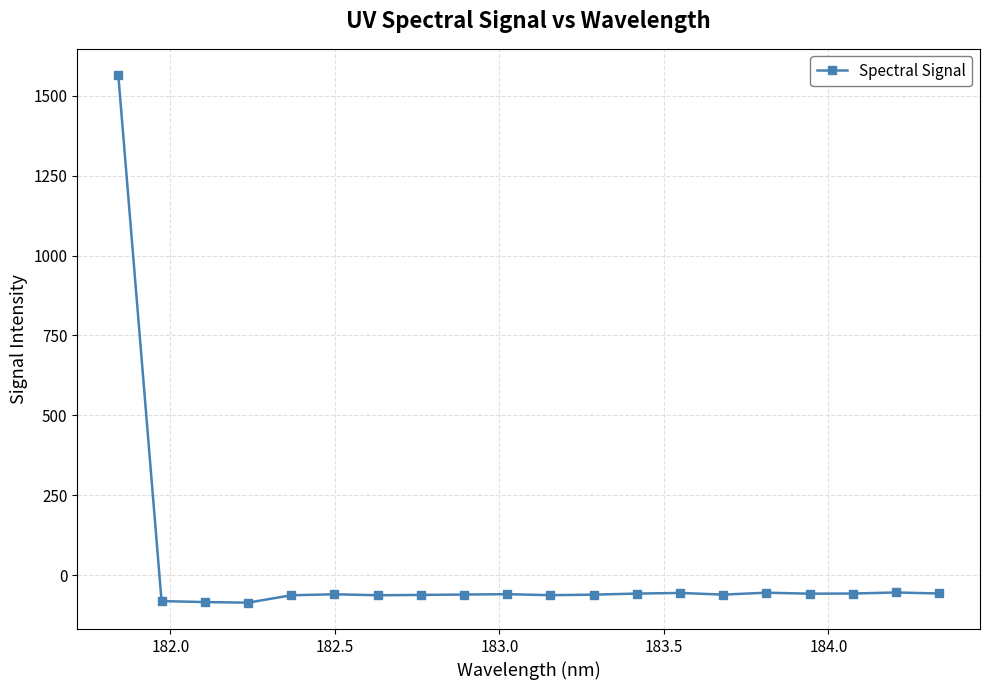

What is the minimum value shown in the chart?

-86.2